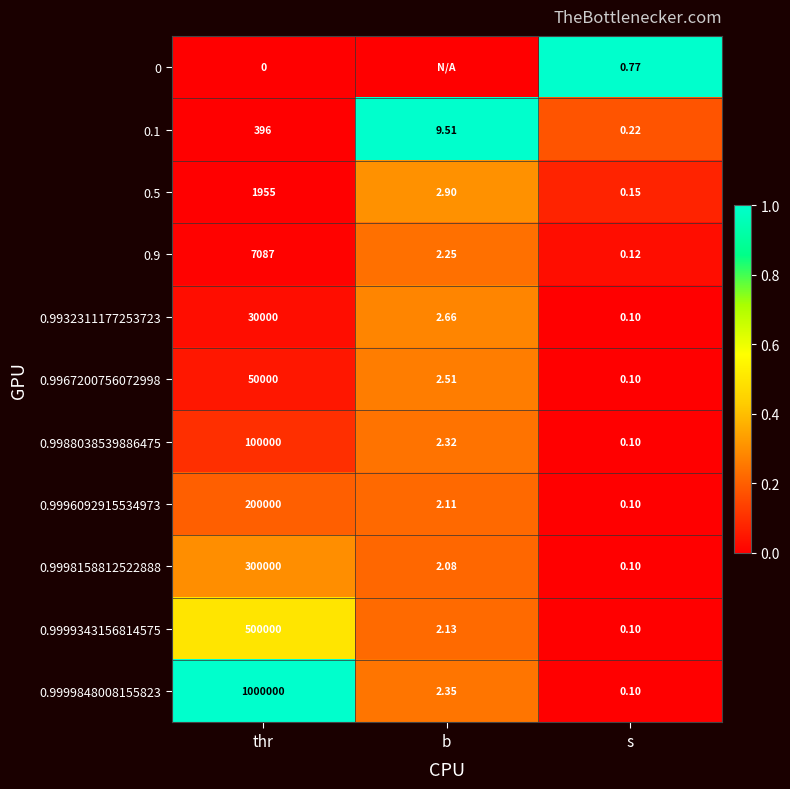

At which label does 0.9 first exceed 2?

thr